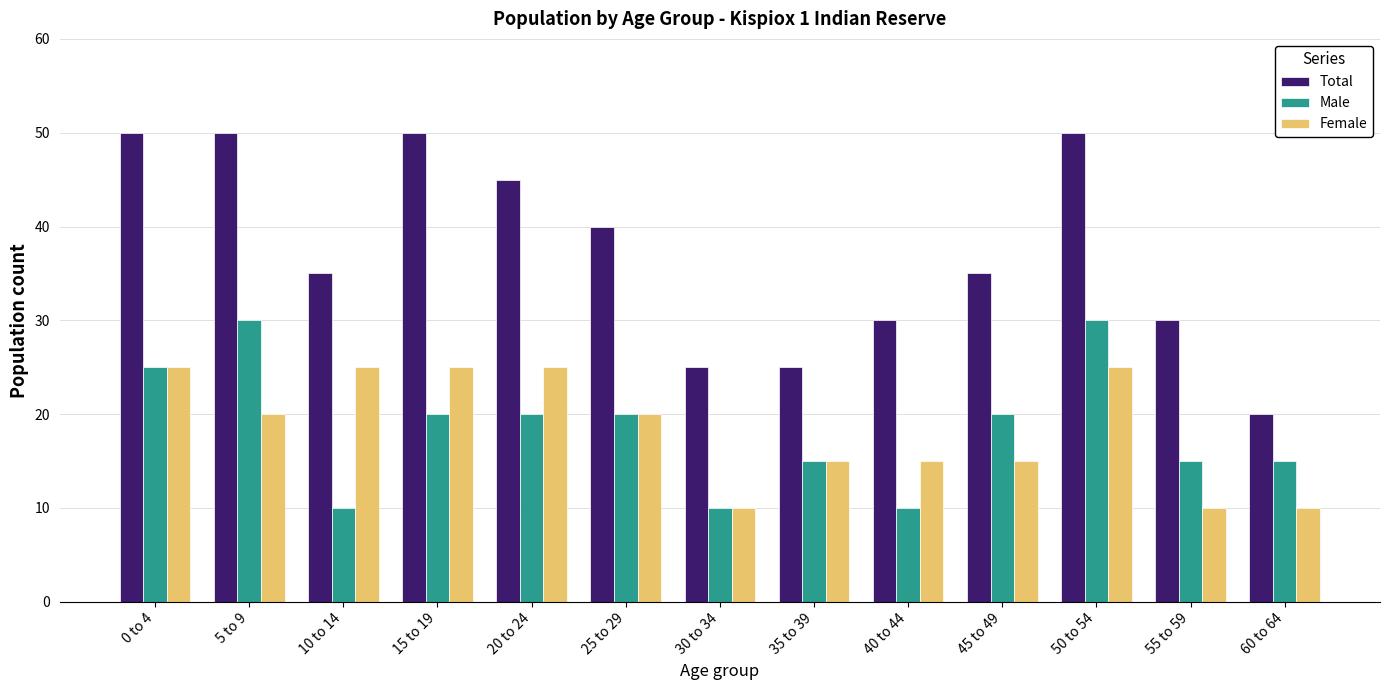

Reading left to right, transcribe all the data shown in this chart.

Total: 0 to 4=50	5 to 9=50	10 to 14=35	15 to 19=50	20 to 24=45	25 to 29=40	30 to 34=25	35 to 39=25	40 to 44=30	45 to 49=35	50 to 54=50	55 to 59=30	60 to 64=20
Male: 0 to 4=25	5 to 9=30	10 to 14=10	15 to 19=20	20 to 24=20	25 to 29=20	30 to 34=10	35 to 39=15	40 to 44=10	45 to 49=20	50 to 54=30	55 to 59=15	60 to 64=15
Female: 0 to 4=25	5 to 9=20	10 to 14=25	15 to 19=25	20 to 24=25	25 to 29=20	30 to 34=10	35 to 39=15	40 to 44=15	45 to 49=15	50 to 54=25	55 to 59=10	60 to 64=10